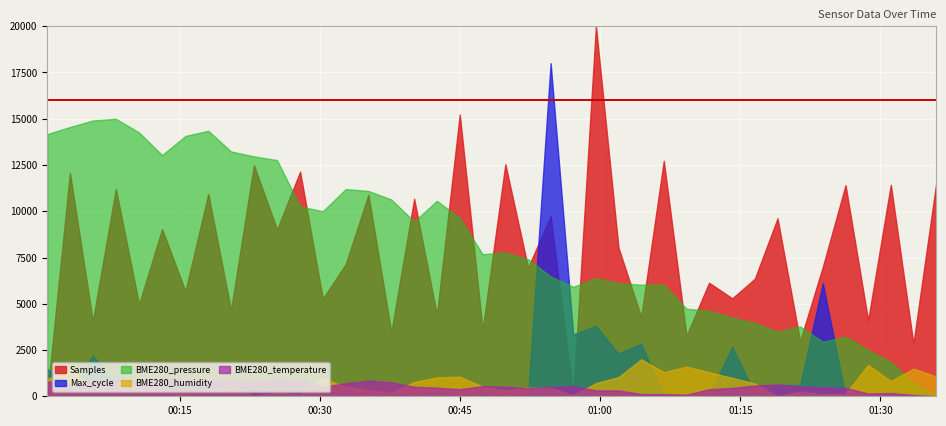

What is the approximate value of BME280_temperature at 2024/03/23 00:03:12?

3.4